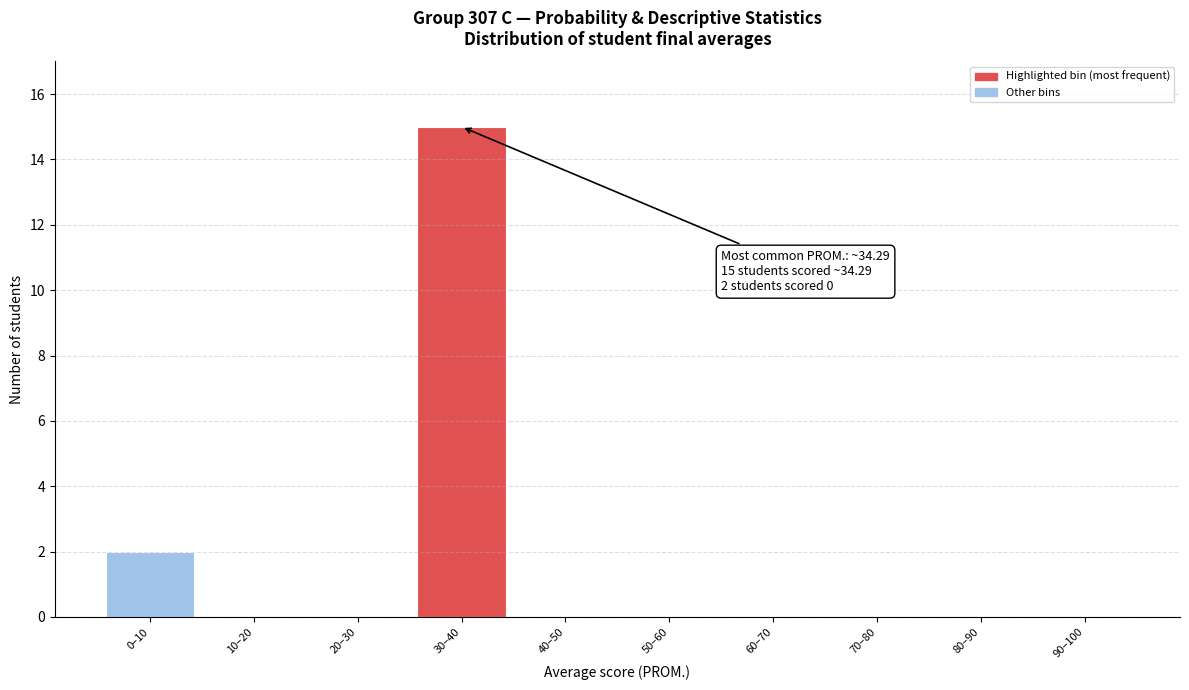

Reading left to right, transcribe all the data shown in this chart.

0–10=2	10–20=0	20–30=0	30–40=15	40–50=0	50–60=0	60–70=0	70–80=0	80–90=0	90–100=0